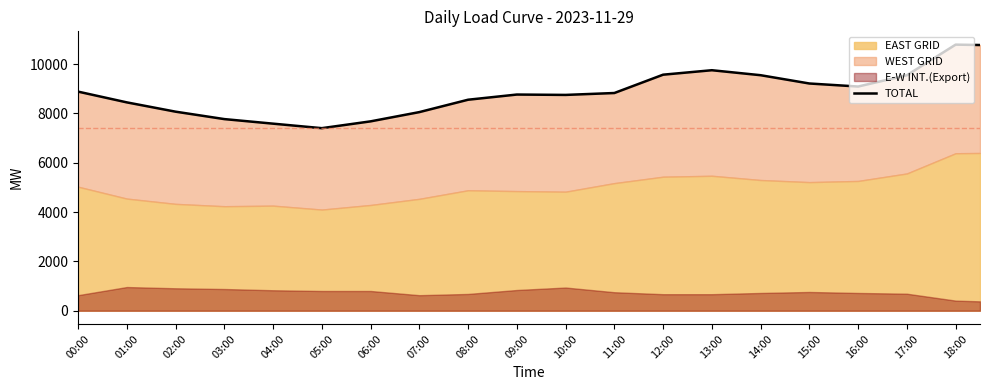

Does the chart have visible grid lines?

No